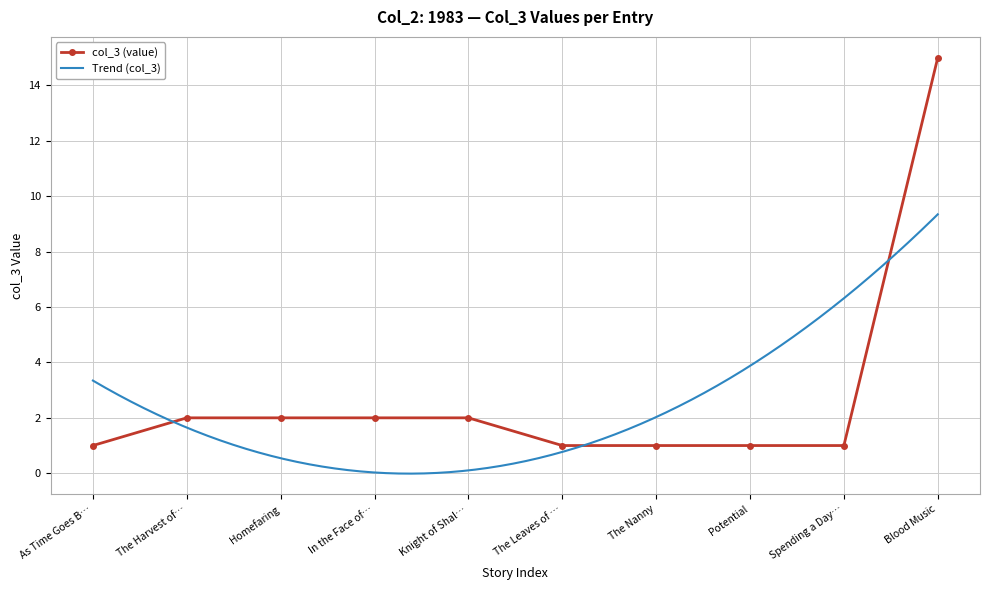

What is the value of the col_3 (value) point at the 10th from the left?

15